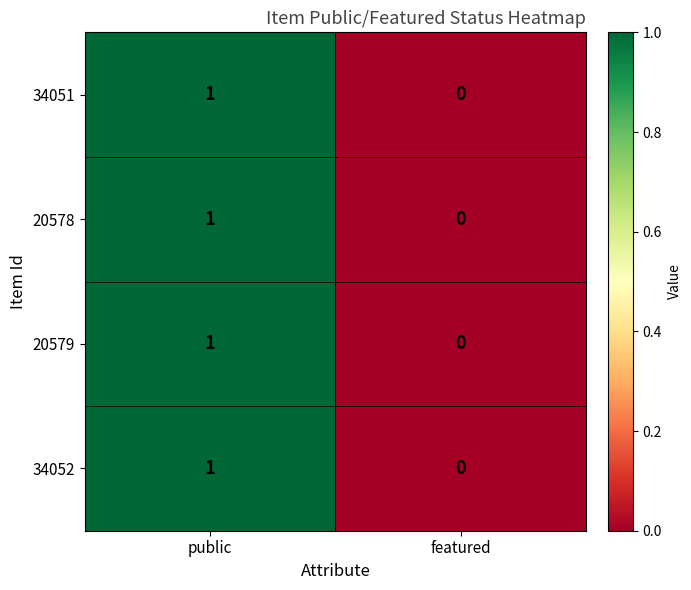

Reading left to right, what are all the values shown in this chart?

34051: 1	0
20578: 1	0
20579: 1	0
34052: 1	0